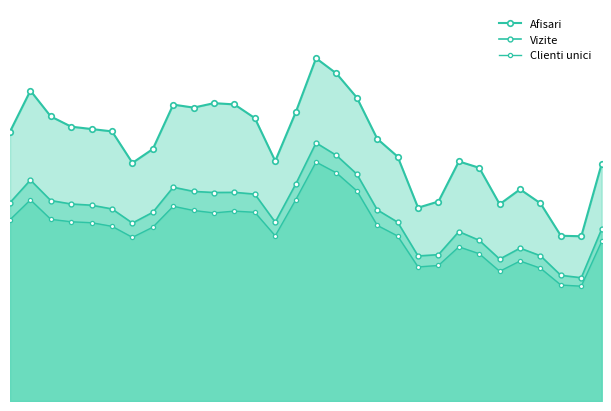

What is the value of the Clienti unici point at the 20th from the left?

17693